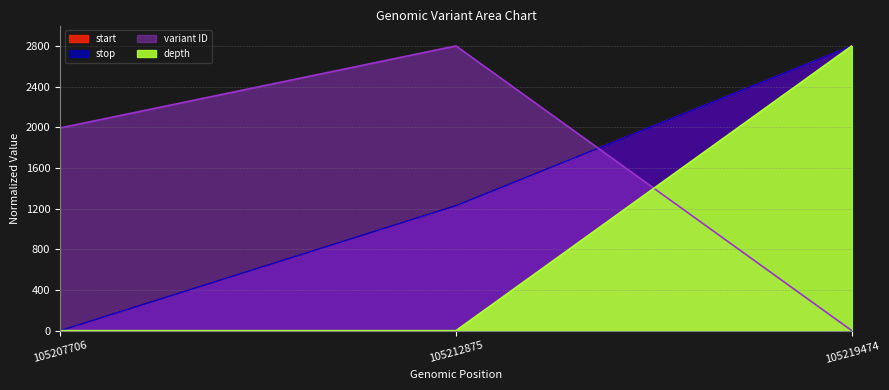

List the labels in order of stop value, largest first.

105219474, 105212875, 105207706